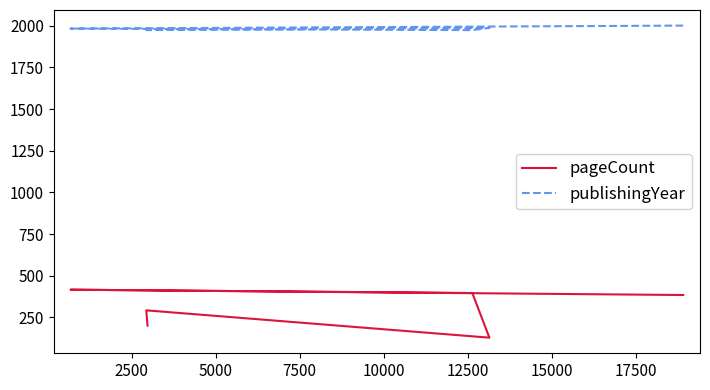

Rank the series by their maximum value, from lowest to highest.

pageCount, publishingYear